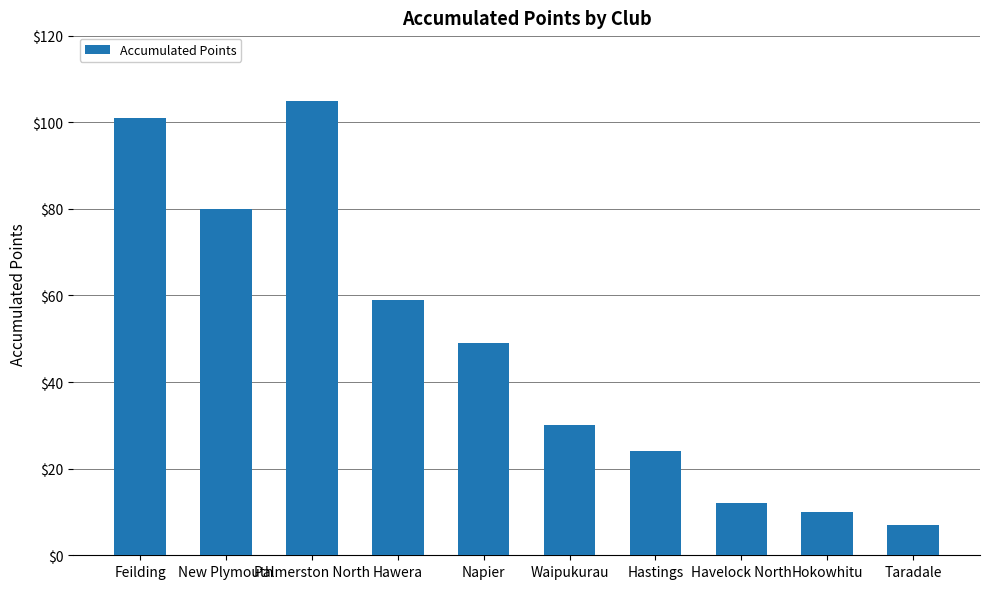

At which category does the chart reach its peak across all series?

Palmerston North